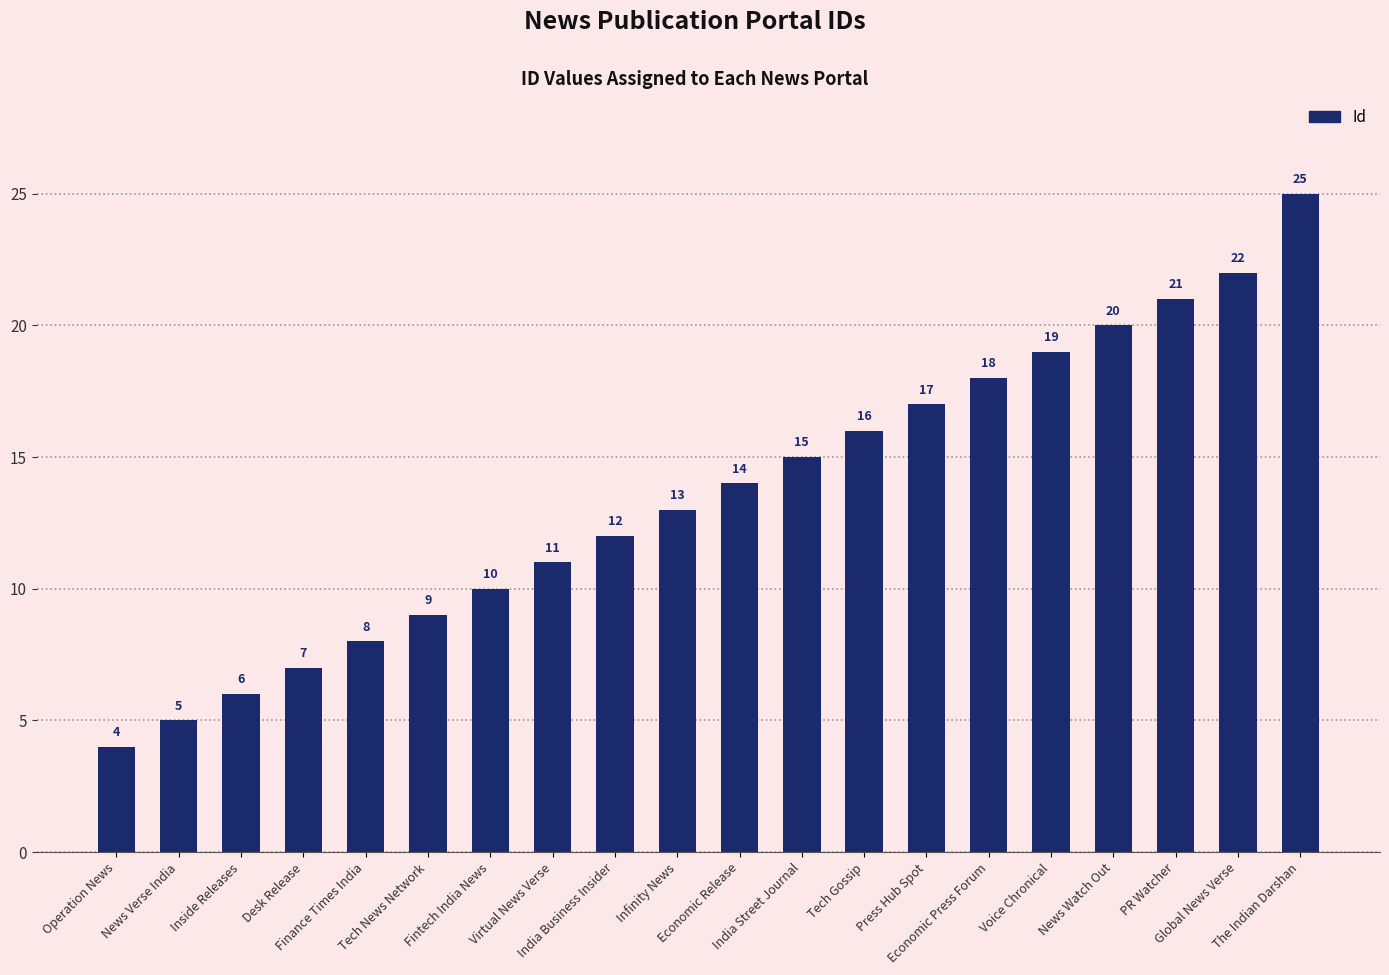

What is the change in value from Voice Chronical to PR Watcher?

+2